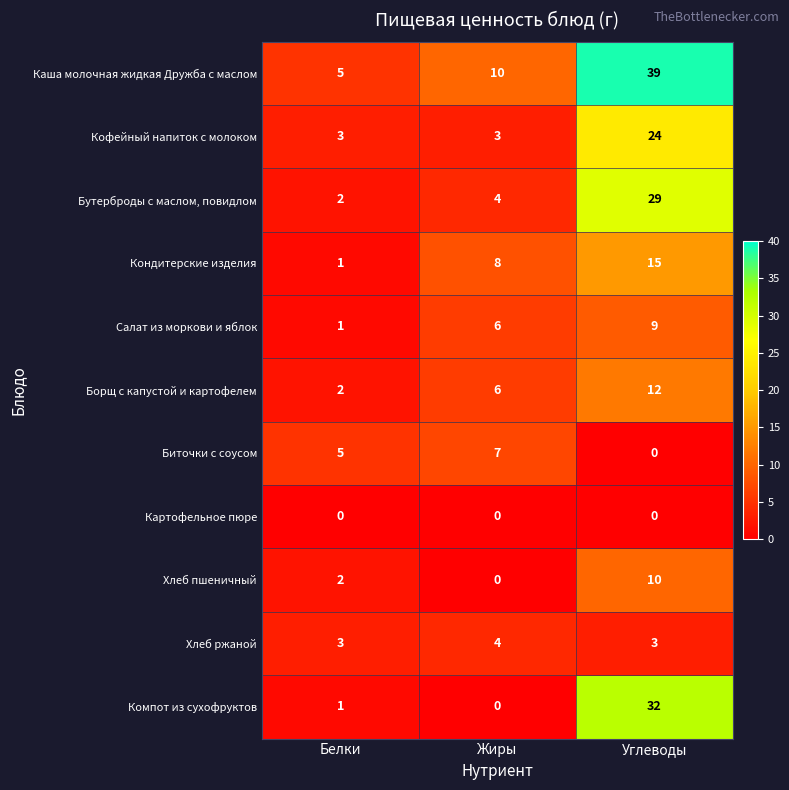

Which series changed the most between Жиры and Углеводы?

Компот из сухофруктов